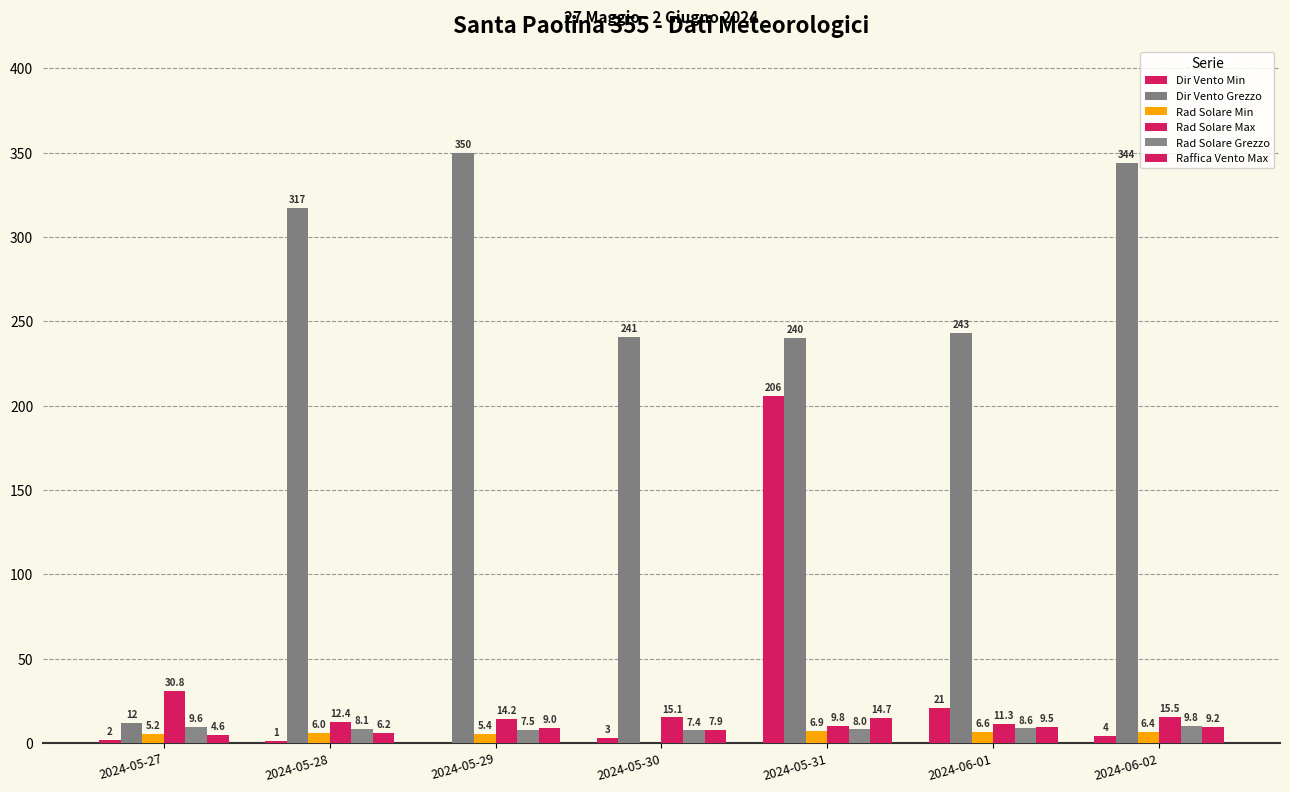

True or false: Rad Solare Min has a value of 5.4 at 2024-05-29.

True